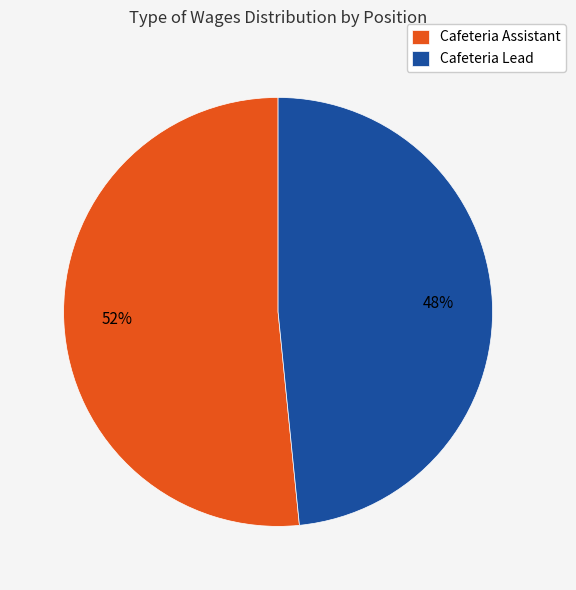

Which category accounts for the majority?

Cafeteria Assistant